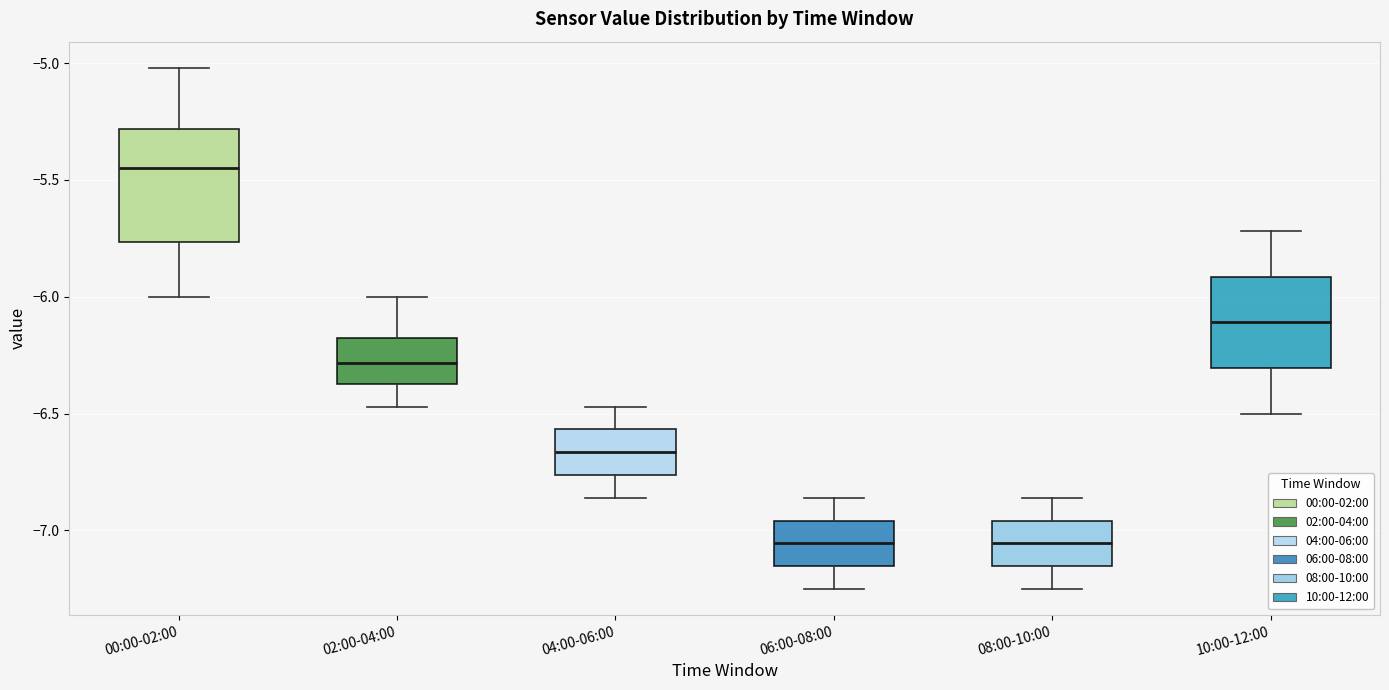

Reading left to right, transcribe this box plot: for each box, give where its median line is, the range the box spans, and where its two whiskers end, as read against the y-axis. The values are not printed on the chart, so give them approximately, as read against the axis.

00:00-02:00: median -5.45, box -5.75 to -5.30, whiskers -6.00 to -5.00
02:00-04:00: median -6.30, box -6.35 to -6.20, whiskers -6.45 to -6.00
04:00-06:00: median -6.65, box -6.75 to -6.55, whiskers -6.85 to -6.45
06:00-08:00: median -7.05, box -7.15 to -6.95, whiskers -7.25 to -6.85
08:00-10:00: median -7.05, box -7.15 to -6.95, whiskers -7.25 to -6.85
10:00-12:00: median -6.10, box -6.30 to -5.90, whiskers -6.50 to -5.70